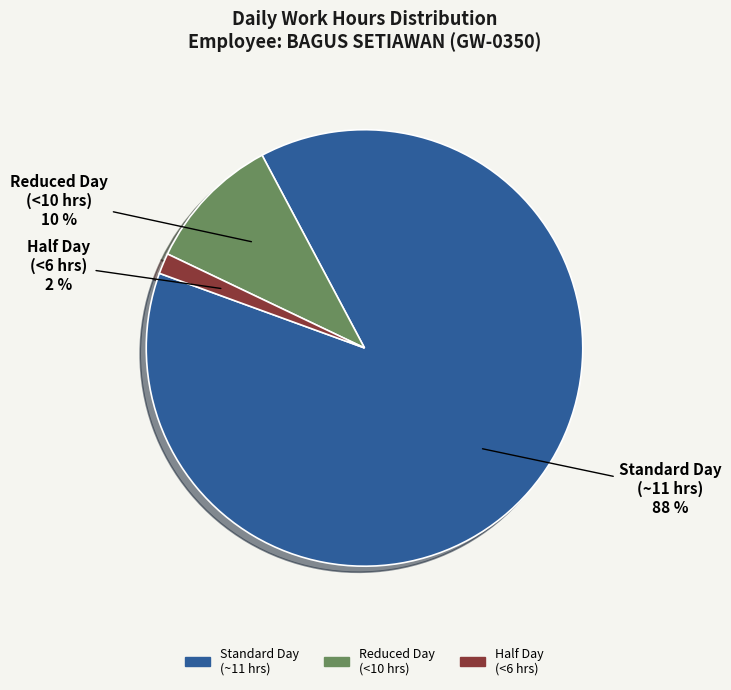

To the nearest percent, what is the average slice percentage?

33%